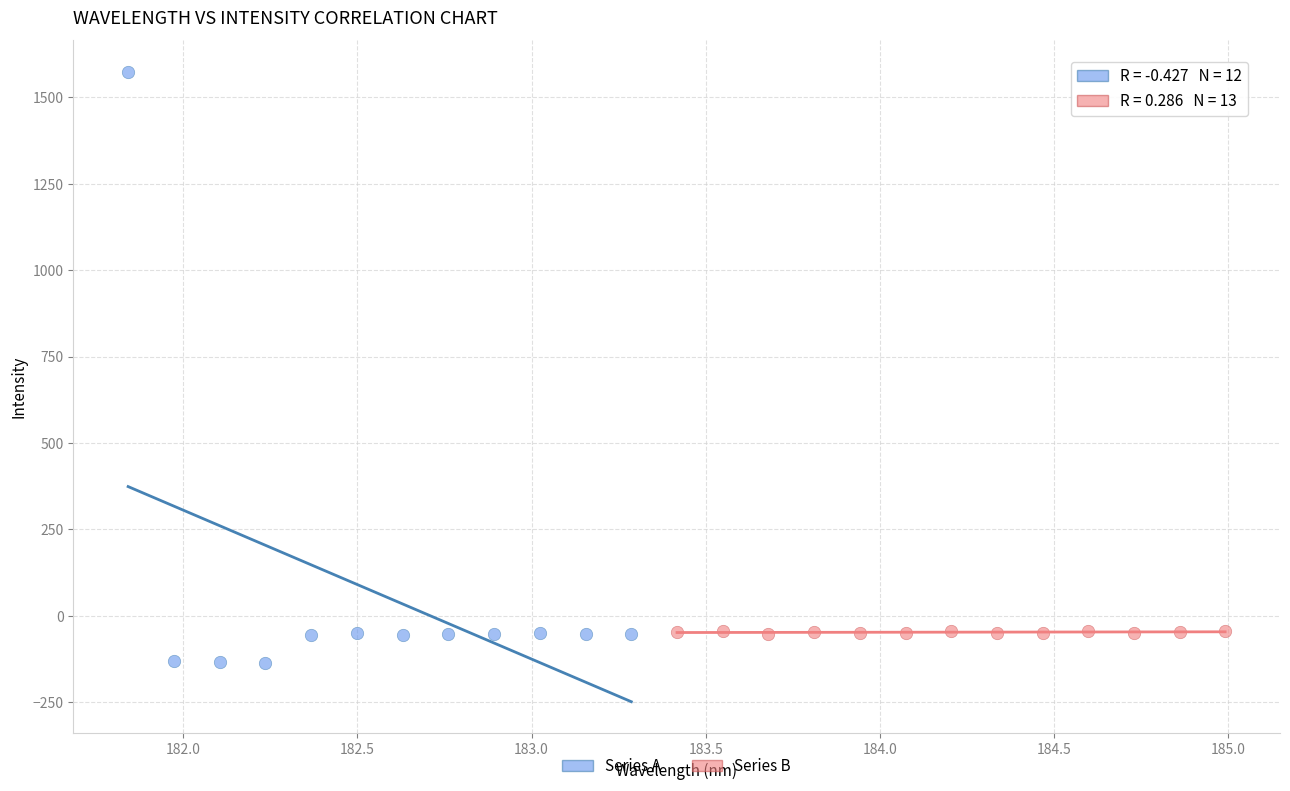

Which series has the widest spread of Y values?

Series A